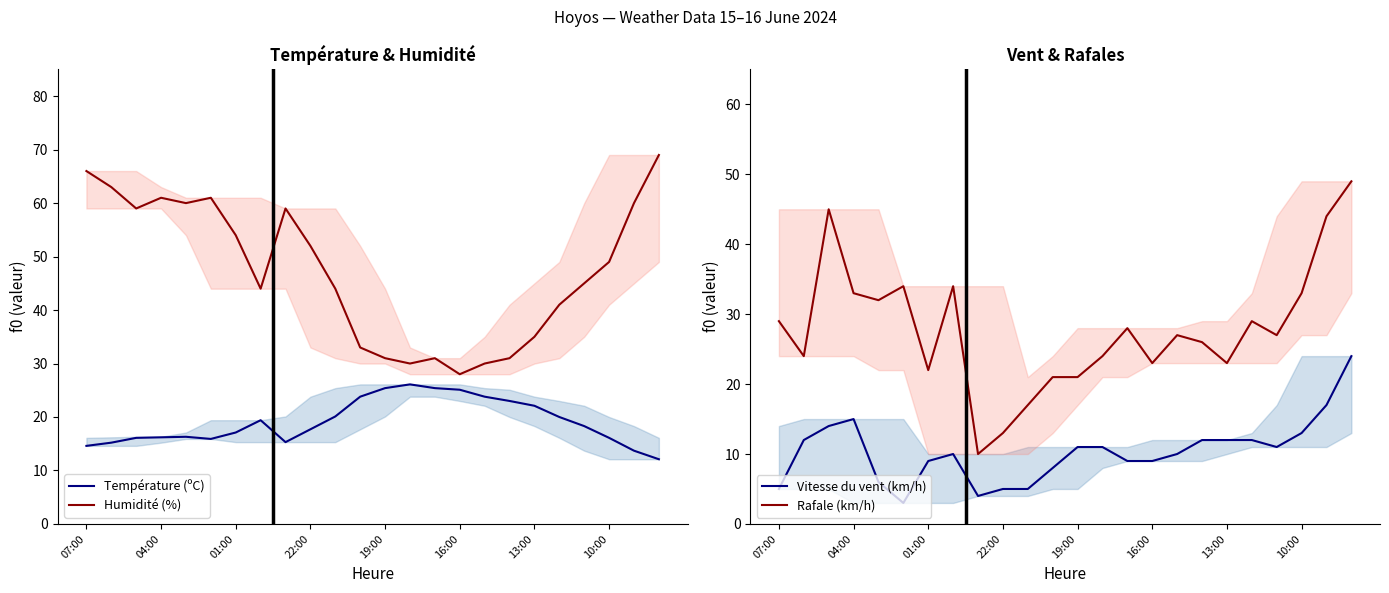

At which label does Rafale (km/h) first exceed 27?

07:00